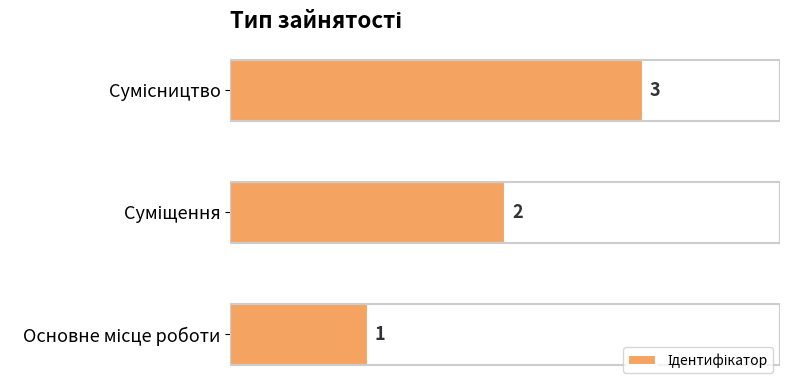

How many values are between 1 and 3?

3